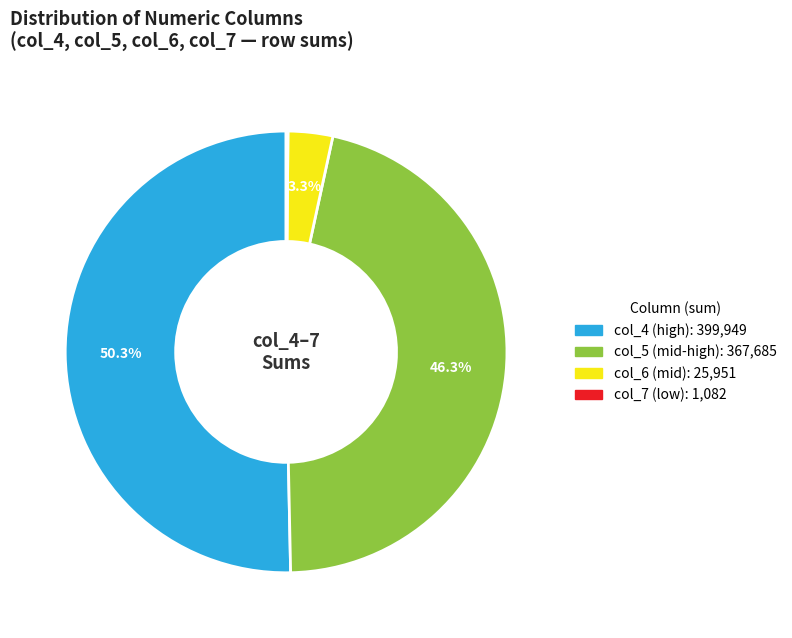

What is the ratio of the value at col_4 to the value at col_5?

1.1